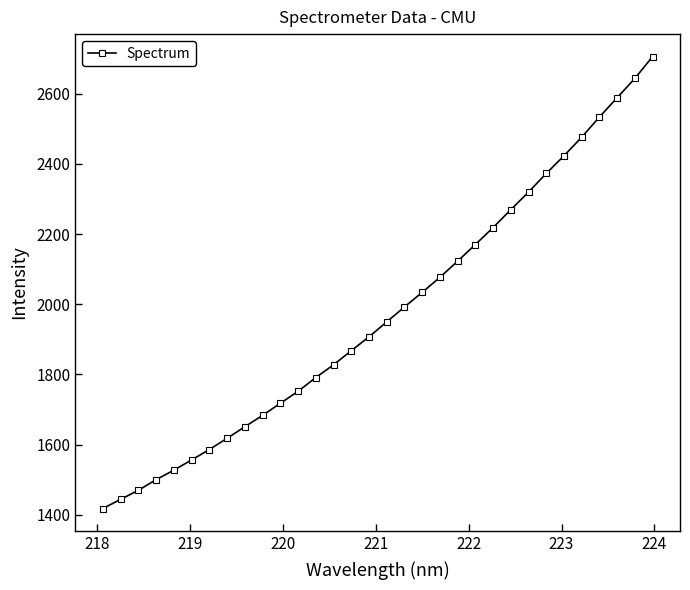

What is the smallest value displayed?

1418.0